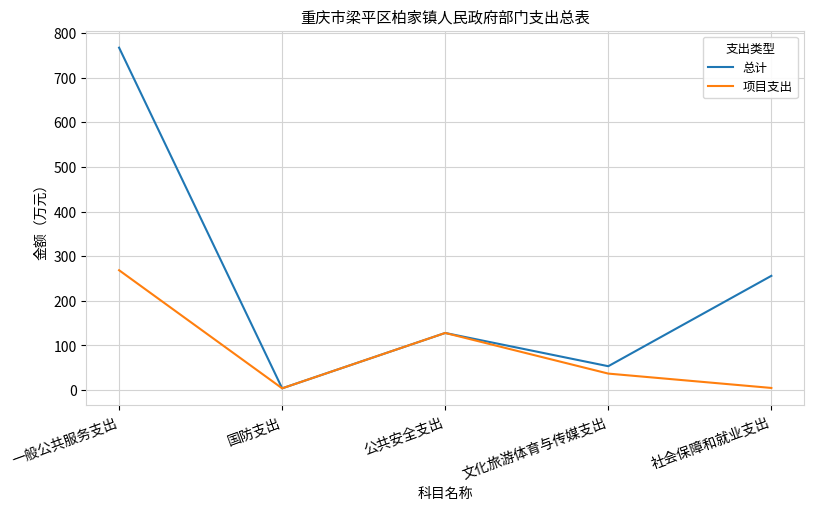

At which label does 总计 first exceed 128?

一般公共服务支出